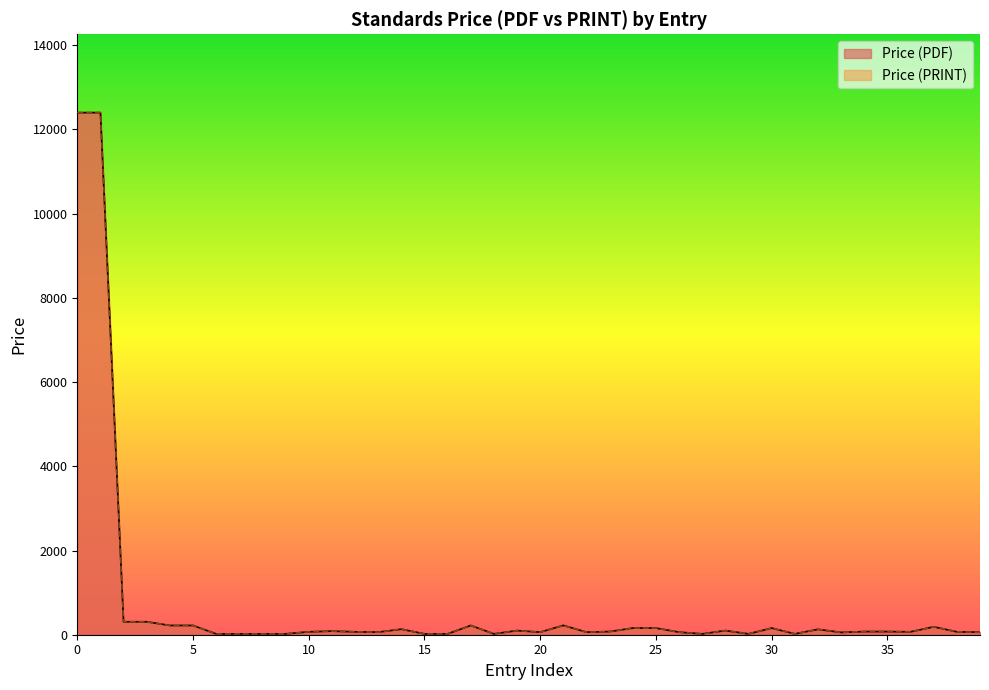

Which series has the largest total across all categories?

Price (PDF)